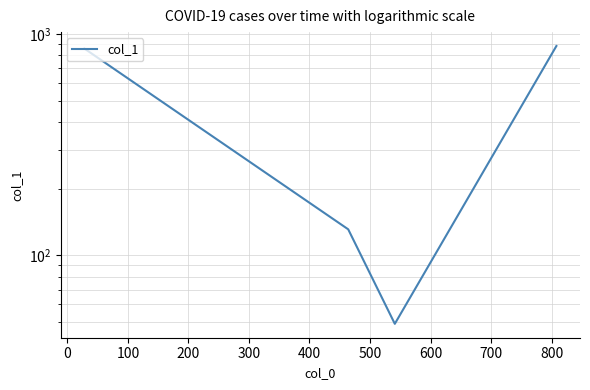

Is this an area chart (filled region under the line)?

No